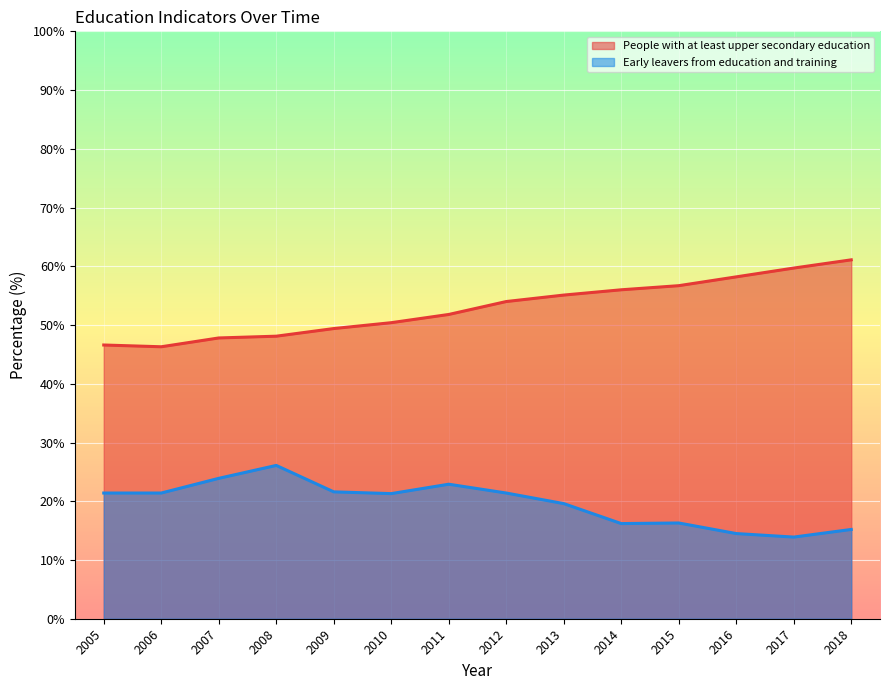

Which category has the lowest value across all series?

2017